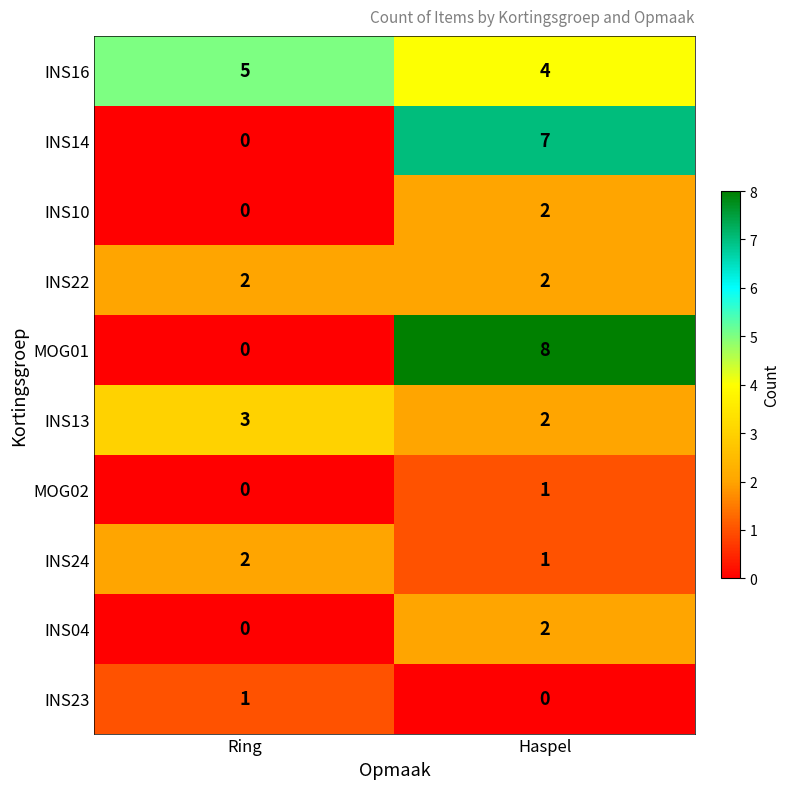

List the labels in order of INS24 value, largest first.

Ring, Haspel